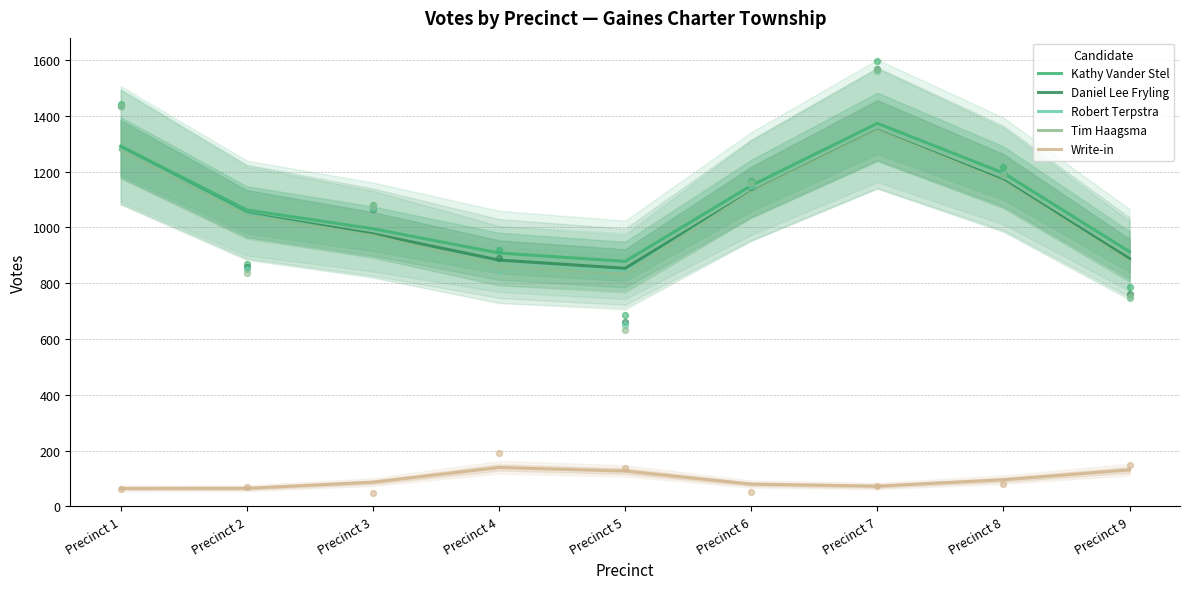

What are all the series names shown in the legend?

Kathy Vander Stel, Daniel Lee Fryling, Robert Terpstra, Tim Haagsma, Write-in